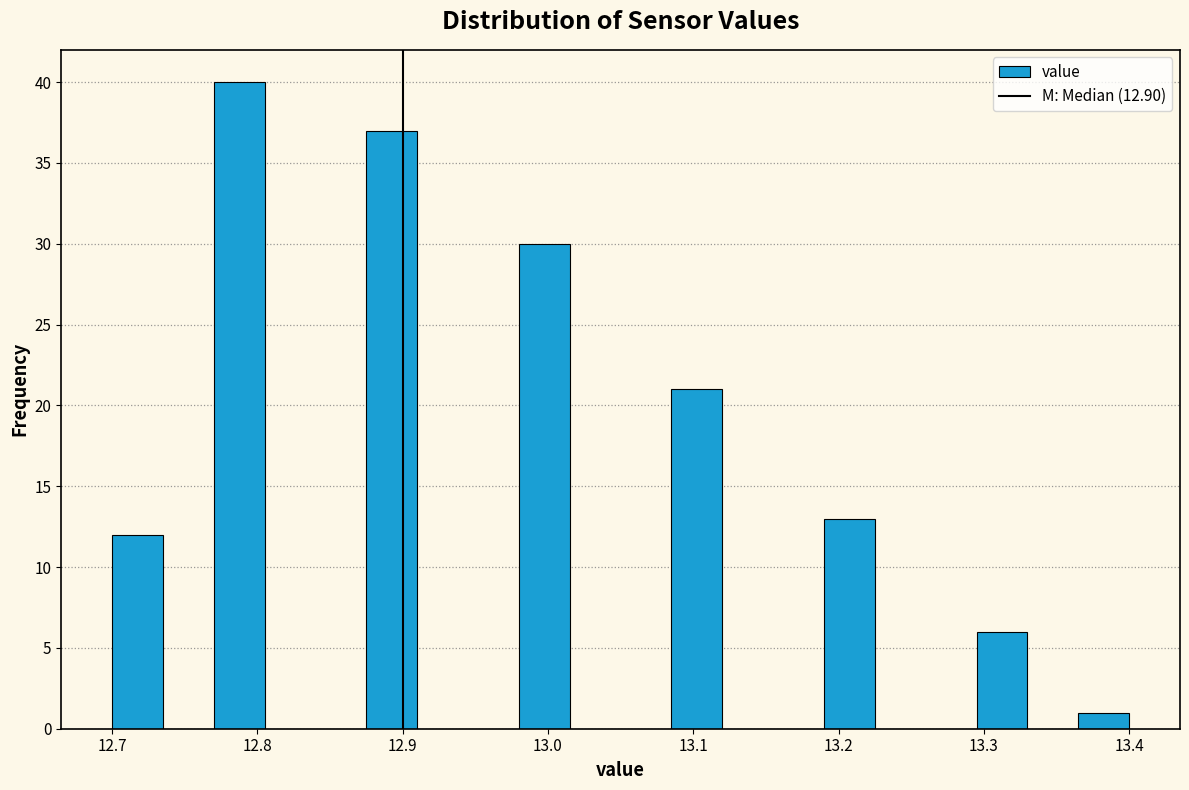

Around what value on the x-axis is the tallest bar? Give the approximate position of its centre, as read against the axis.

12.79